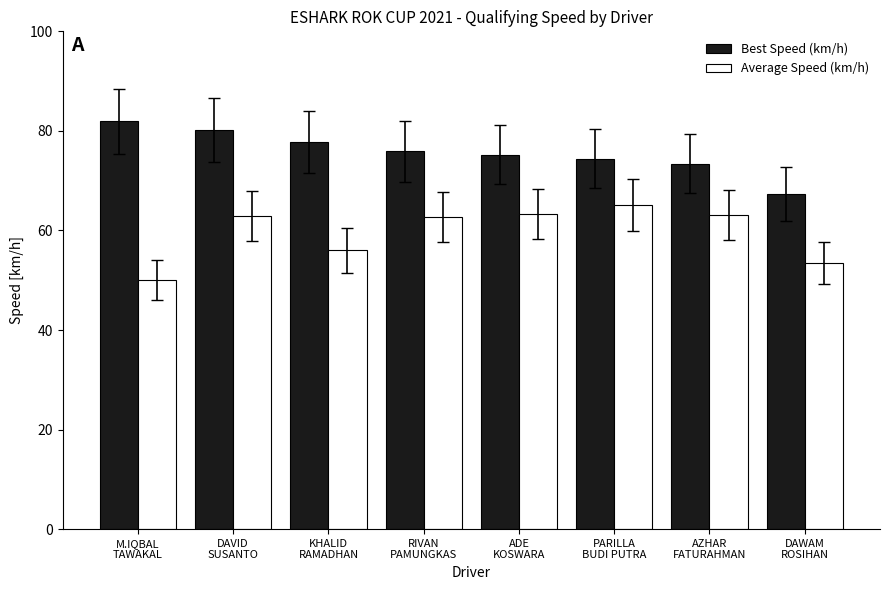

Is the value of Average Speed (km/h) at AZHAR
FATURAHMAN greater than the value of Best Speed (km/h) at DAVID
SUSANTO?

No